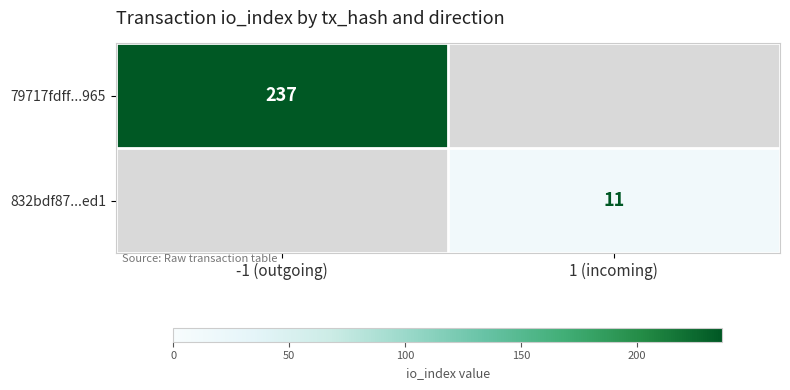

The 832bdf87...ed1 series shows 18 at 1 (incoming). True or false?

False